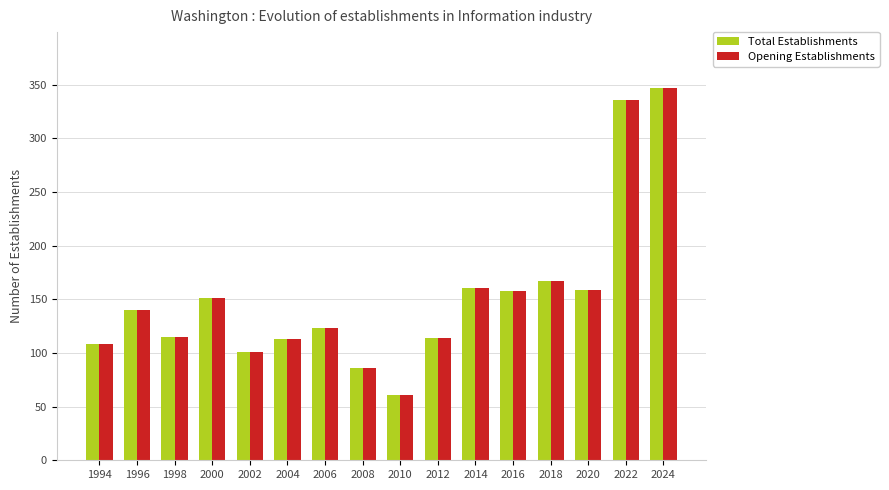

What is the difference between the maximum and minimum values in the Total Establishments series?

286